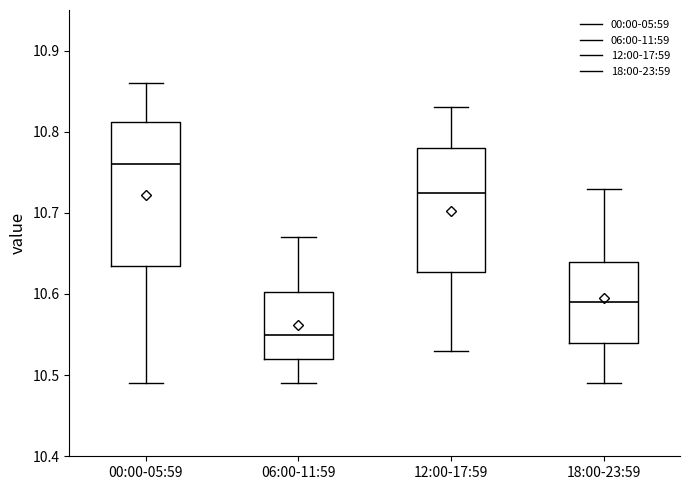

Reading left to right, read every box against the y-axis: the position of its median line, the range the box covers, and the ends of its whiskers. The values are not printed on the chart, so give them approximately, as read against the axis.

00:00-05:59: median 10.76, box 10.64 to 10.81, whiskers 10.49 to 10.86
06:00-11:59: median 10.55, box 10.52 to 10.60, whiskers 10.49 to 10.67
12:00-17:59: median 10.73, box 10.63 to 10.78, whiskers 10.53 to 10.83
18:00-23:59: median 10.59, box 10.54 to 10.64, whiskers 10.49 to 10.73